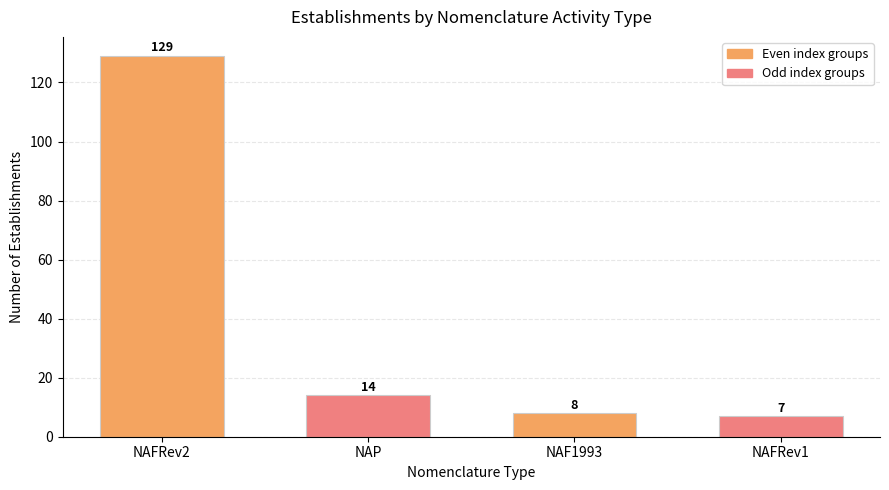

What is the label of the 1st bar from the right?

NAFRev1